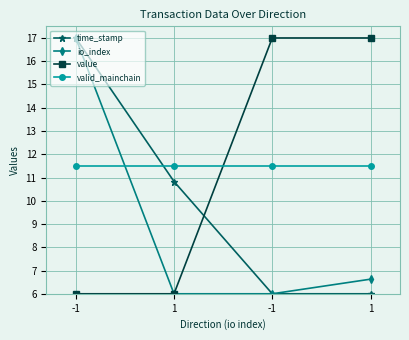

What is the value of the valid_mainchain point at the 3rd from the left?

11.5